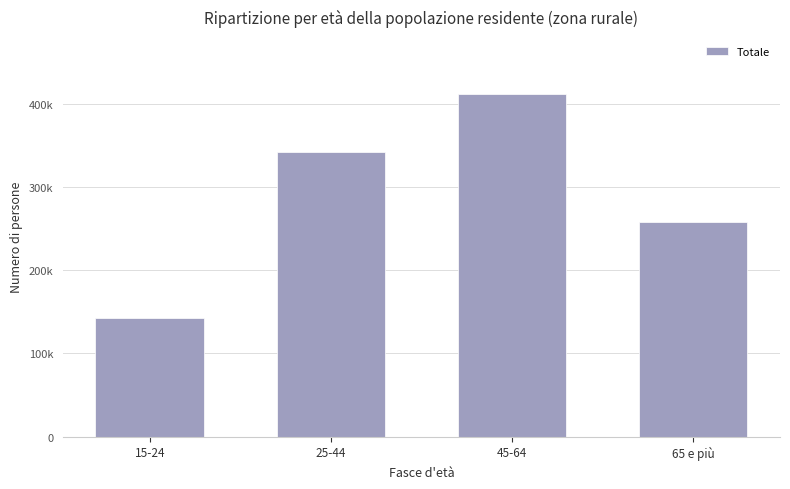

Does the chart contain any negative values?

No